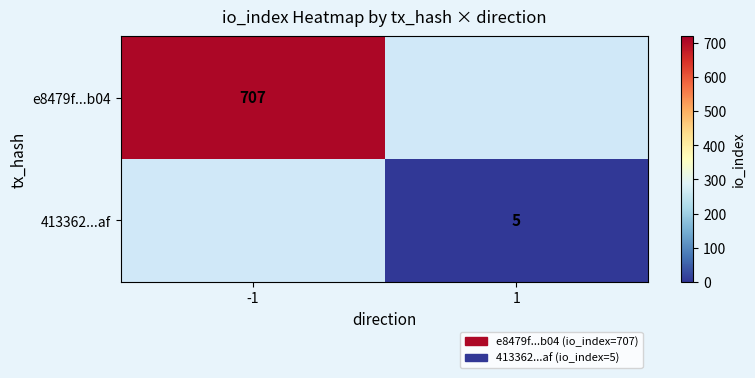

True or false: 413362...af has a value of 5 at 1.

True